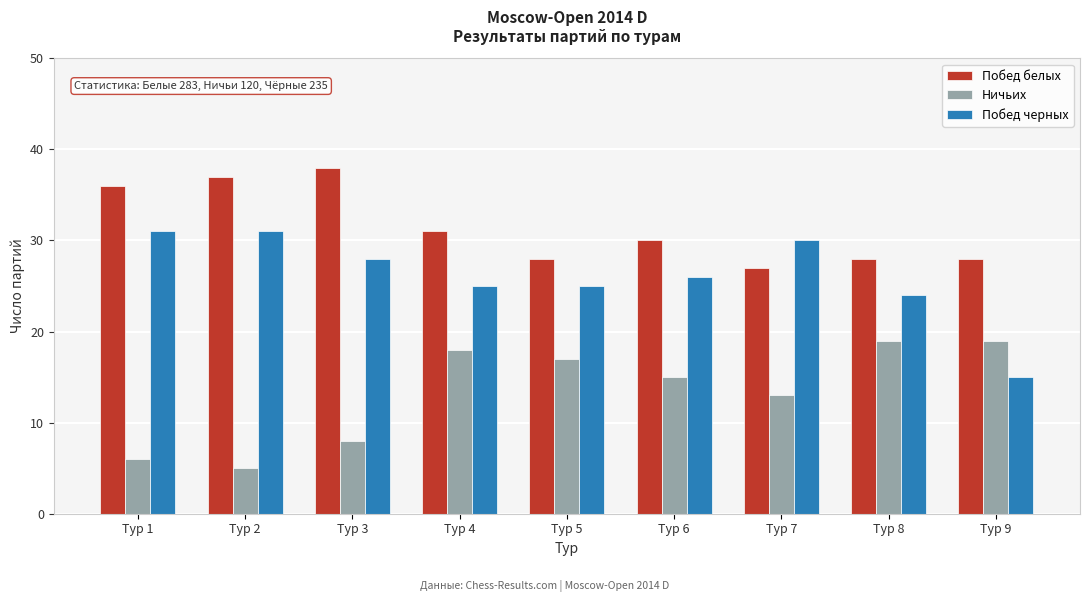

Reading left to right, extract all data points from this chart.

Побед белых: 36	37	38	31	28	30	27	28	28
Ничьих: 6	5	8	18	17	15	13	19	19
Побед черных: 31	31	28	25	25	26	30	24	15